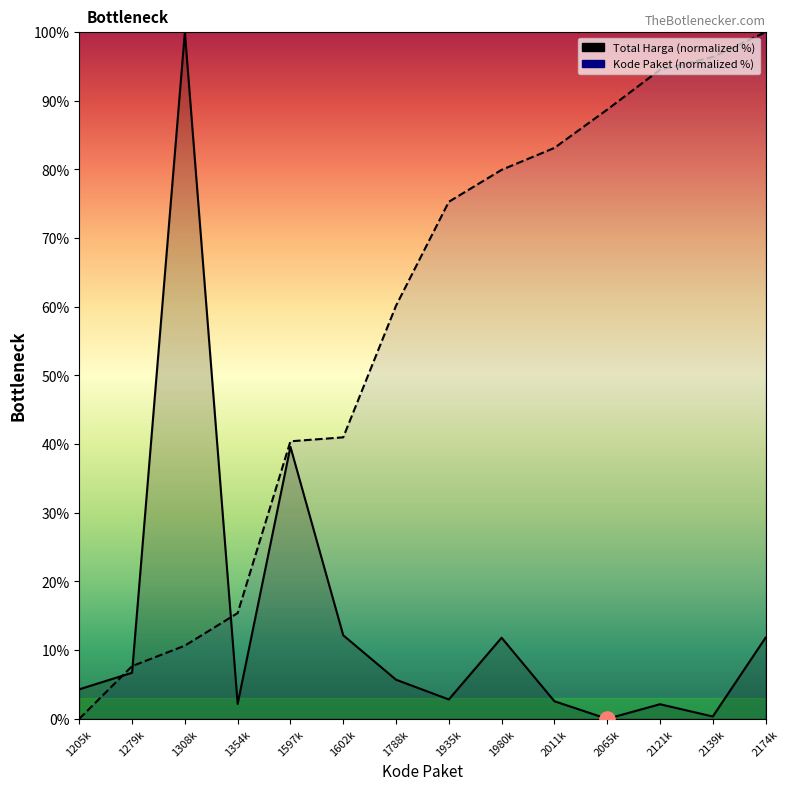

What are all the series names shown in the legend?

Total Harga (normalized %), Kode Paket (normalized %)